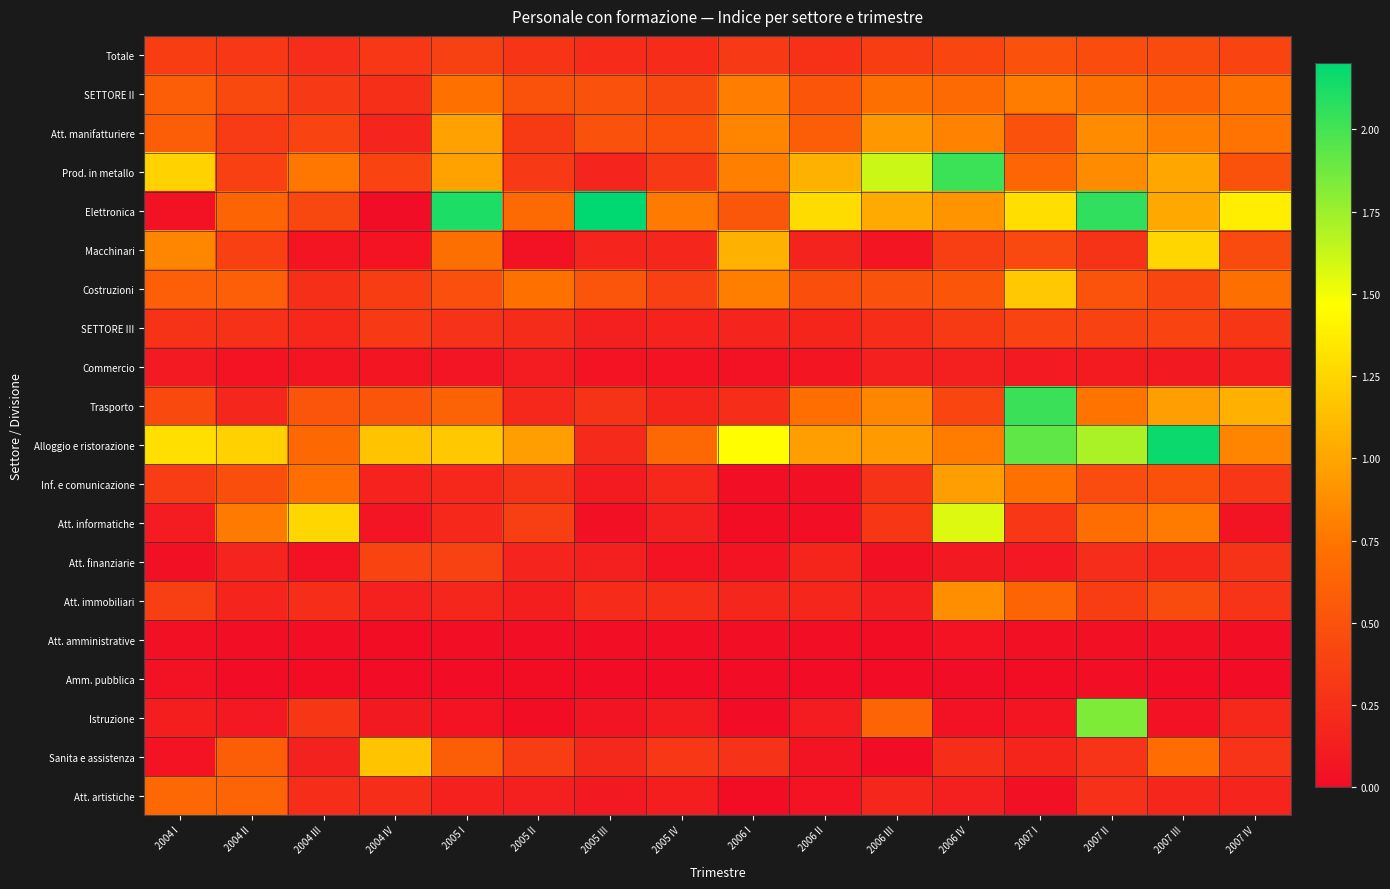

Reading right to left, extract all data points from this chart.

Totale: 2007 IV=0.4	2007 III=0.5	2007 II=0.5	2007 I=0.5	2006 IV=0.4	2006 III=0.4	2006 II=0.3	2006 I=0.3	2005 IV=0.2	2005 III=0.2	2005 II=0.3	2005 I=0.4	2004 IV=0.3	2004 III=0.2	2004 II=0.3	2004 I=0.4
SETTORE II: 2007 IV=0.7	2007 III=0.6	2007 II=0.7	2007 I=0.8	2006 IV=0.7	2006 III=0.7	2006 II=0.5	2006 I=0.8	2005 IV=0.4	2005 III=0.5	2005 II=0.5	2005 I=0.7	2004 IV=0.2	2004 III=0.3	2004 II=0.4	2004 I=0.6
Att. manifatturiere: 2007 IV=0.7	2007 III=0.8	2007 II=0.9	2007 I=0.5	2006 IV=0.8	2006 III=0.9	2006 II=0.6	2006 I=0.8	2005 IV=0.5	2005 III=0.5	2005 II=0.3	2005 I=1.0	2004 IV=0.2	2004 III=0.4	2004 II=0.3	2004 I=0.6
Prod. in metallo: 2007 IV=0.5	2007 III=1.0	2007 II=0.9	2007 I=0.6	2006 IV=2.0	2006 III=1.6	2006 II=1.1	2006 I=0.8	2005 IV=0.3	2005 III=0.2	2005 II=0.3	2005 I=1.0	2004 IV=0.4	2004 III=0.8	2004 II=0.4	2004 I=1.2
Elettronica: 2007 IV=1.4	2007 III=1.0	2007 II=2.1	2007 I=1.3	2006 IV=0.9	2006 III=1.0	2006 II=1.3	2006 I=0.5	2005 IV=0.8	2005 III=2.4	2005 II=0.7	2005 I=2.1	2004 IV=0.0	2004 III=0.4	2004 II=0.6	2004 I=0.0
Macchinari: 2007 IV=0.5	2007 III=1.3	2007 II=0.3	2007 I=0.4	2006 IV=0.4	2006 III=0.1	2006 II=0.2	2006 I=1.1	2005 IV=0.2	2005 III=0.2	2005 II=0.0	2005 I=0.7	2004 IV=0.1	2004 III=0.1	2004 II=0.4	2004 I=0.8
Costruzioni: 2007 IV=0.7	2007 III=0.4	2007 II=0.5	2007 I=1.2	2006 IV=0.5	2006 III=0.5	2006 II=0.5	2006 I=0.8	2005 IV=0.4	2005 III=0.5	2005 II=0.7	2005 I=0.5	2004 IV=0.4	2004 III=0.3	2004 II=0.6	2004 I=0.6
SETTORE III: 2007 IV=0.3	2007 III=0.4	2007 II=0.4	2007 I=0.4	2006 IV=0.3	2006 III=0.2	2006 II=0.2	2006 I=0.2	2005 IV=0.2	2005 III=0.1	2005 II=0.2	2005 I=0.3	2004 IV=0.3	2004 III=0.2	2004 II=0.3	2004 I=0.3
Commercio: 2007 IV=0.1	2007 III=0.1	2007 II=0.1	2007 I=0.1	2006 IV=0.1	2006 III=0.1	2006 II=0.1	2006 I=0.0	2005 IV=0.1	2005 III=0.1	2005 II=0.1	2005 I=0.1	2004 IV=0.1	2004 III=0.1	2004 II=0.0	2004 I=0.1
Trasporto: 2007 IV=1.1	2007 III=1.0	2007 II=0.7	2007 I=2.0	2006 IV=0.4	2006 III=0.8	2006 II=0.7	2006 I=0.2	2005 IV=0.2	2005 III=0.3	2005 II=0.2	2005 I=0.6	2004 IV=0.5	2004 III=0.5	2004 II=0.2	2004 I=0.4
Alloggio e ristorazione: 2007 IV=0.8	2007 III=2.2	2007 II=1.7	2007 I=1.9	2006 IV=0.8	2006 III=0.9	2006 II=1.0	2006 I=1.5	2005 IV=0.7	2005 III=0.2	2005 II=1.0	2005 I=1.2	2004 IV=1.2	2004 III=0.7	2004 II=1.2	2004 I=1.3
Inf. e comunicazione: 2007 IV=0.3	2007 III=0.5	2007 II=0.5	2007 I=0.7	2006 IV=1.0	2006 III=0.3	2006 II=0.0	2006 I=0.0	2005 IV=0.2	2005 III=0.1	2005 II=0.3	2005 I=0.2	2004 IV=0.2	2004 III=0.7	2004 II=0.5	2004 I=0.3
Att. informatiche: 2007 IV=0.1	2007 III=0.8	2007 II=0.7	2007 I=0.3	2006 IV=1.6	2006 III=0.3	2006 II=0.0	2006 I=0.0	2005 IV=0.1	2005 III=0.0	2005 II=0.4	2005 I=0.2	2004 IV=0.1	2004 III=1.3	2004 II=0.8	2004 I=0.1
Att. finanziarie: 2007 IV=0.3	2007 III=0.2	2007 II=0.2	2007 I=0.1	2006 IV=0.1	2006 III=0.0	2006 II=0.2	2006 I=0.1	2005 IV=0.1	2005 III=0.1	2005 II=0.2	2005 I=0.4	2004 IV=0.4	2004 III=0.0	2004 II=0.2	2004 I=0.0
Att. immobiliari: 2007 IV=0.3	2007 III=0.5	2007 II=0.4	2007 I=0.6	2006 IV=0.9	2006 III=0.1	2006 II=0.2	2006 I=0.2	2005 IV=0.2	2005 III=0.2	2005 II=0.1	2005 I=0.2	2004 IV=0.2	2004 III=0.2	2004 II=0.2	2004 I=0.4
Att. amministrative: 2007 IV=0.0	2007 III=0.0	2007 II=0.0	2007 I=0.0	2006 IV=0.1	2006 III=0.0	2006 II=0.0	2006 I=0.0	2005 IV=0.0	2005 III=0.0	2005 II=0.0	2005 I=0.0	2004 IV=0.0	2004 III=0.0	2004 II=0.0	2004 I=0.0
Amm. pubblica: 2007 IV=0.0	2007 III=0.0	2007 II=0.0	2007 I=0.0	2006 IV=0.0	2006 III=0.0	2006 II=0.0	2006 I=0.0	2005 IV=0.0	2005 III=0.0	2005 II=0.0	2005 I=0.0	2004 IV=0.0	2004 III=0.0	2004 II=0.0	2004 I=0.0
Istruzione: 2007 IV=0.2	2007 III=0.0	2007 II=1.8	2007 I=0.1	2006 IV=0.0	2006 III=0.6	2006 II=0.1	2006 I=0.0	2005 IV=0.1	2005 III=0.1	2005 II=0.0	2005 I=0.0	2004 IV=0.1	2004 III=0.3	2004 II=0.1	2004 I=0.1
Sanita e assistenza: 2007 IV=0.3	2007 III=0.7	2007 II=0.3	2007 I=0.2	2006 IV=0.2	2006 III=0.0	2006 II=0.1	2006 I=0.3	2005 IV=0.3	2005 III=0.2	2005 II=0.3	2005 I=0.6	2004 IV=1.2	2004 III=0.2	2004 II=0.6	2004 I=0.1
Att. artistiche: 2007 IV=0.2	2007 III=0.2	2007 II=0.3	2007 I=0.0	2006 IV=0.1	2006 III=0.2	2006 II=0.1	2006 I=0.0	2005 IV=0.1	2005 III=0.1	2005 II=0.1	2005 I=0.2	2004 IV=0.2	2004 III=0.2	2004 II=0.6	2004 I=0.7